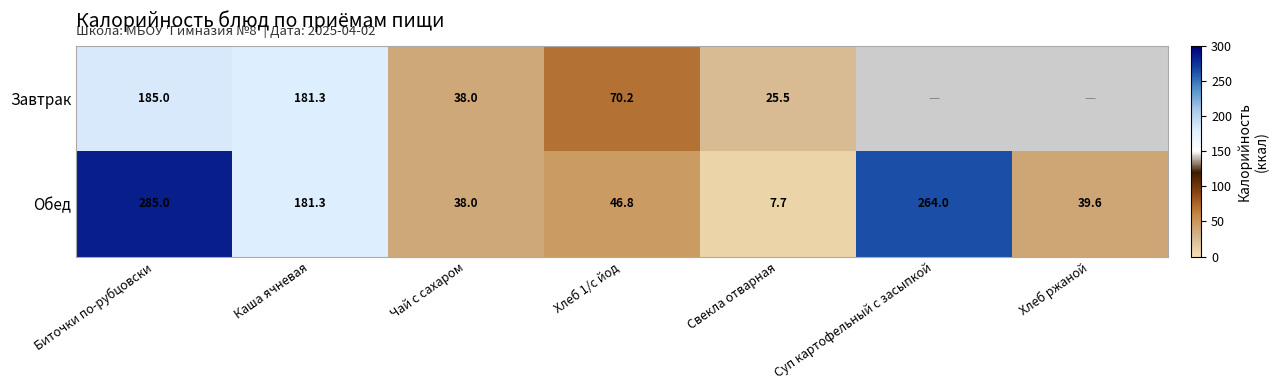

Rank the categories by Обед value from lowest to highest.

Свекла отварная, Чай с сахаром, Хлеб ржаной, Хлеб 1/с йод, Каша ячневая, Суп картофельный с засыпкой, Биточки по-рубцовски